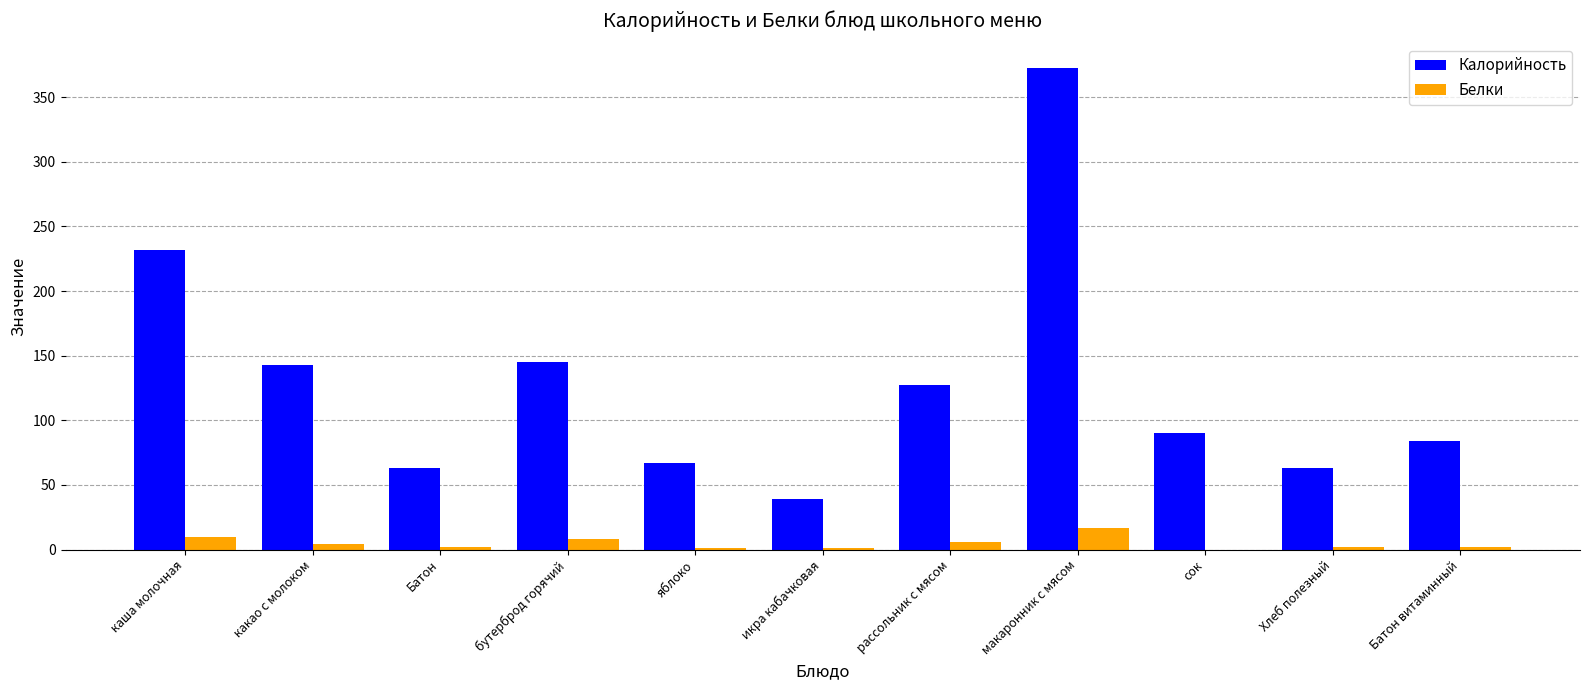

Which series changed the most between икра кабачковая and рассольник с мясом?

Калорийность